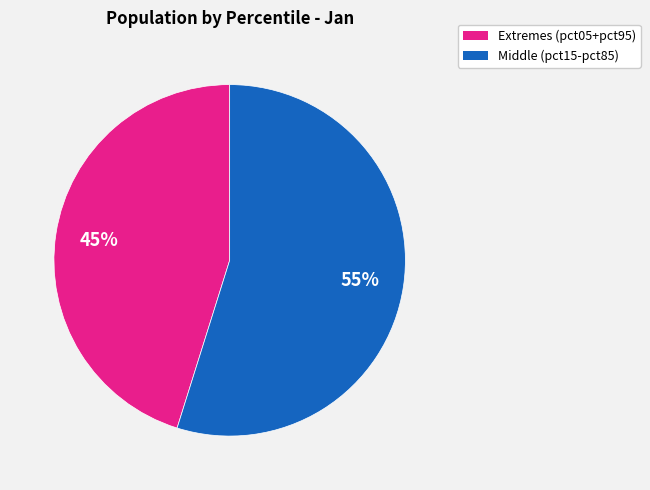

To the nearest percent, what percentage of the pie is Extremes (pct05+pct95)?

45%